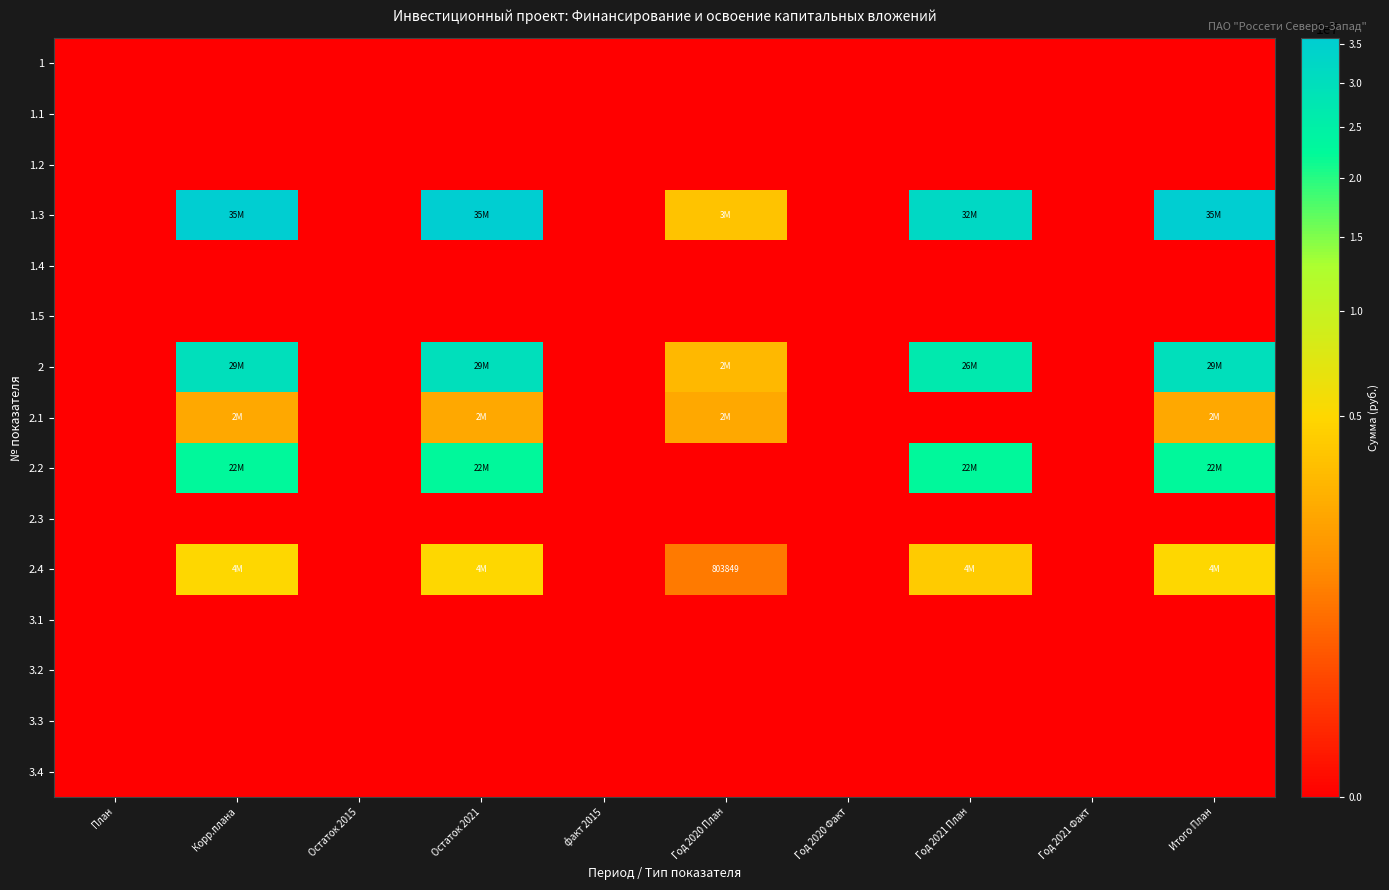

The 1 series shows 0 at Итого План. True or false?

True